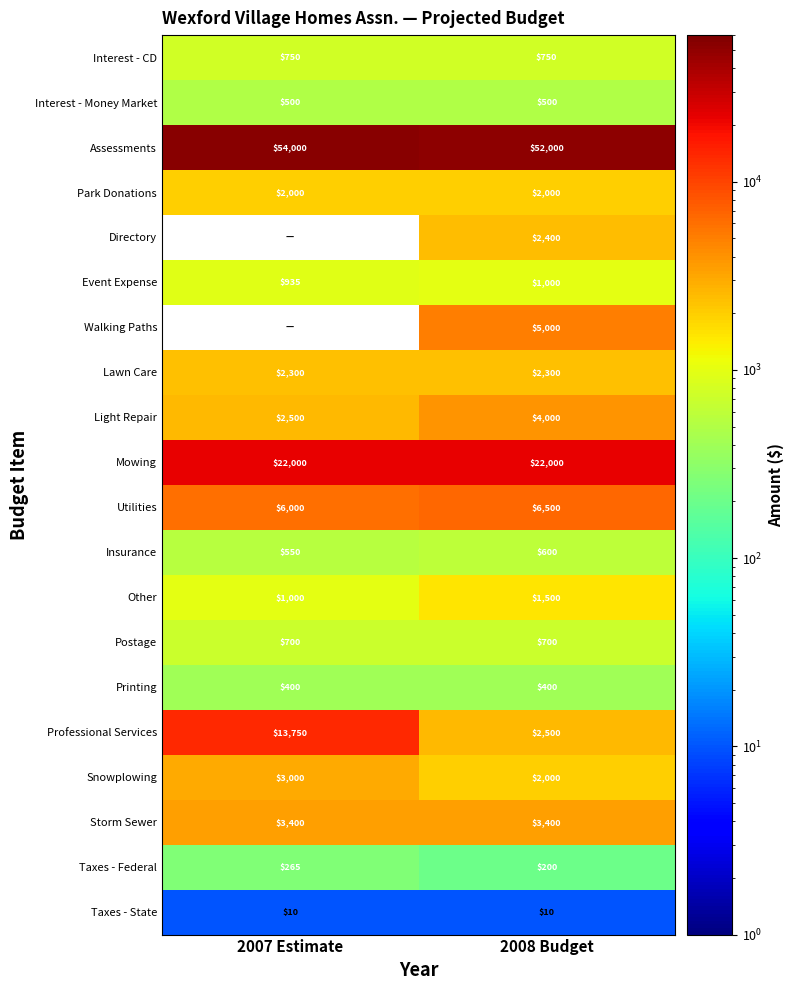

What is the spread (max minus min) of values at 2008 Budget?

51990